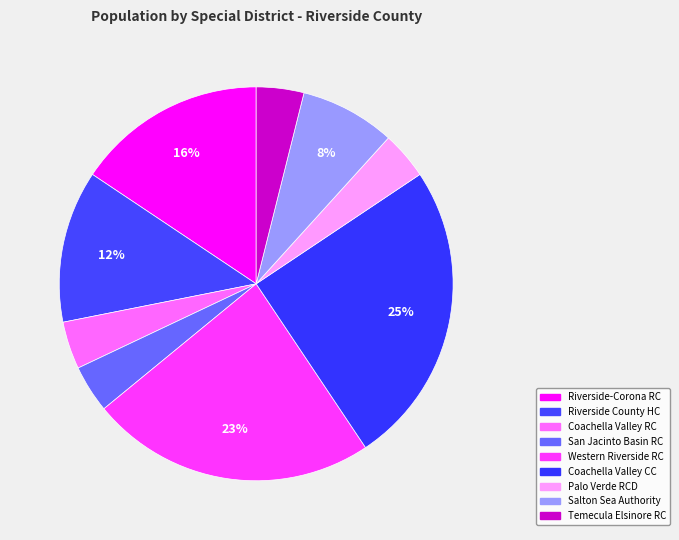

To the nearest percent, what is the difference between the largest and smallest slice percentages?

21%